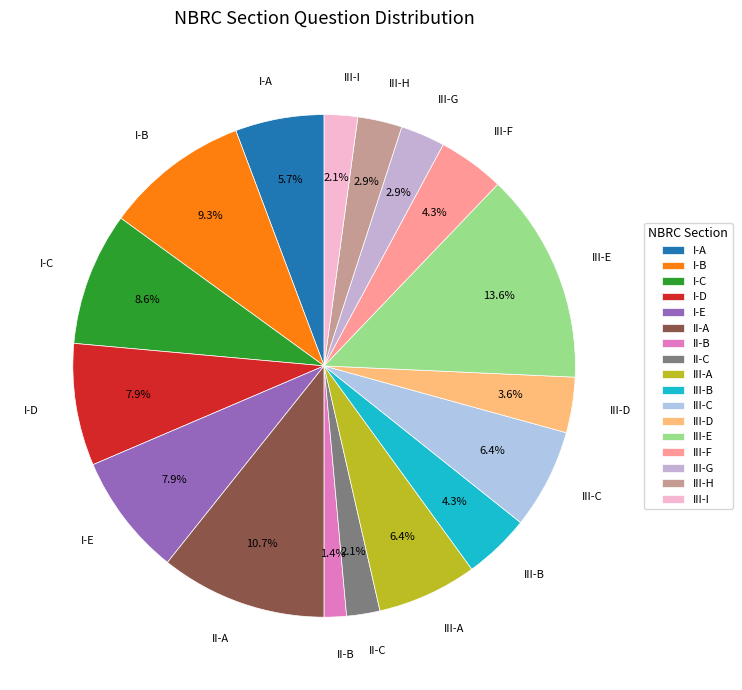

Is there any slice that represents more than half of the pie?

No